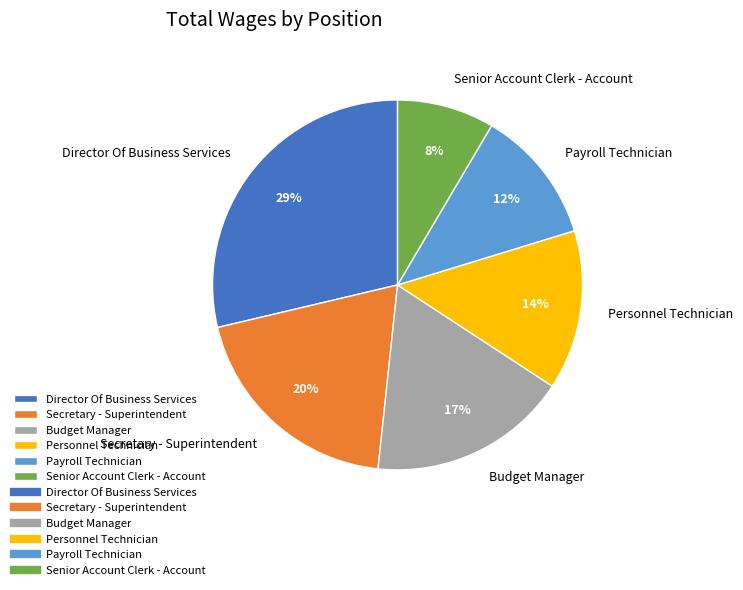

Approximately how many times larger is the value at Director Of Business Services compared to Payroll Technician?

2.4